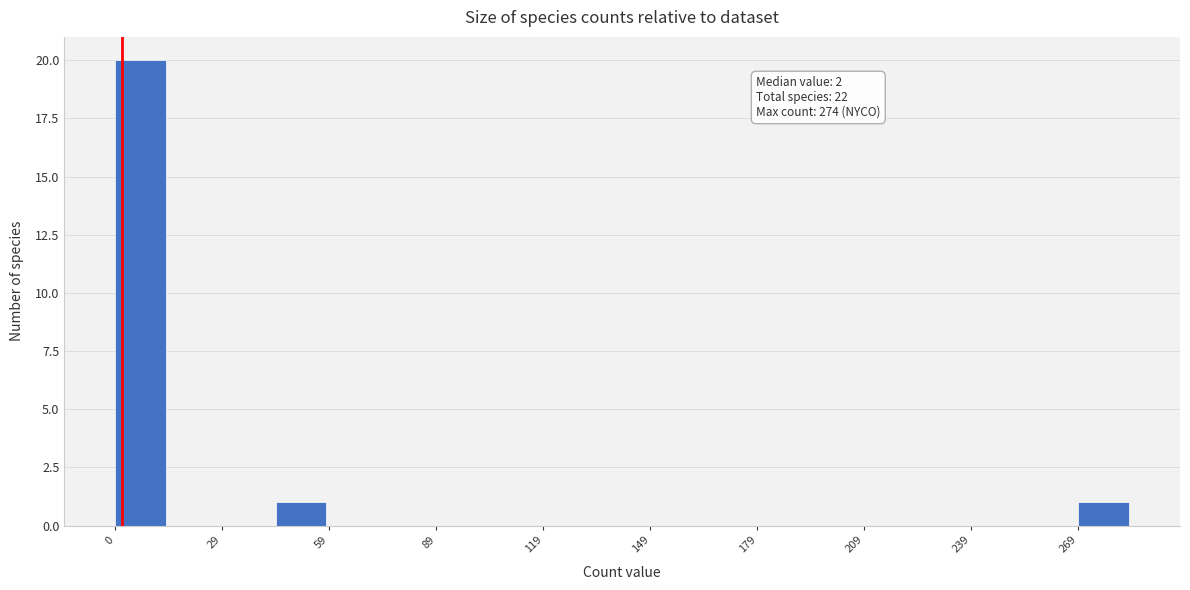

Around what value on the x-axis is the tallest bar? Give the approximate position of its centre, as read against the axis.

5